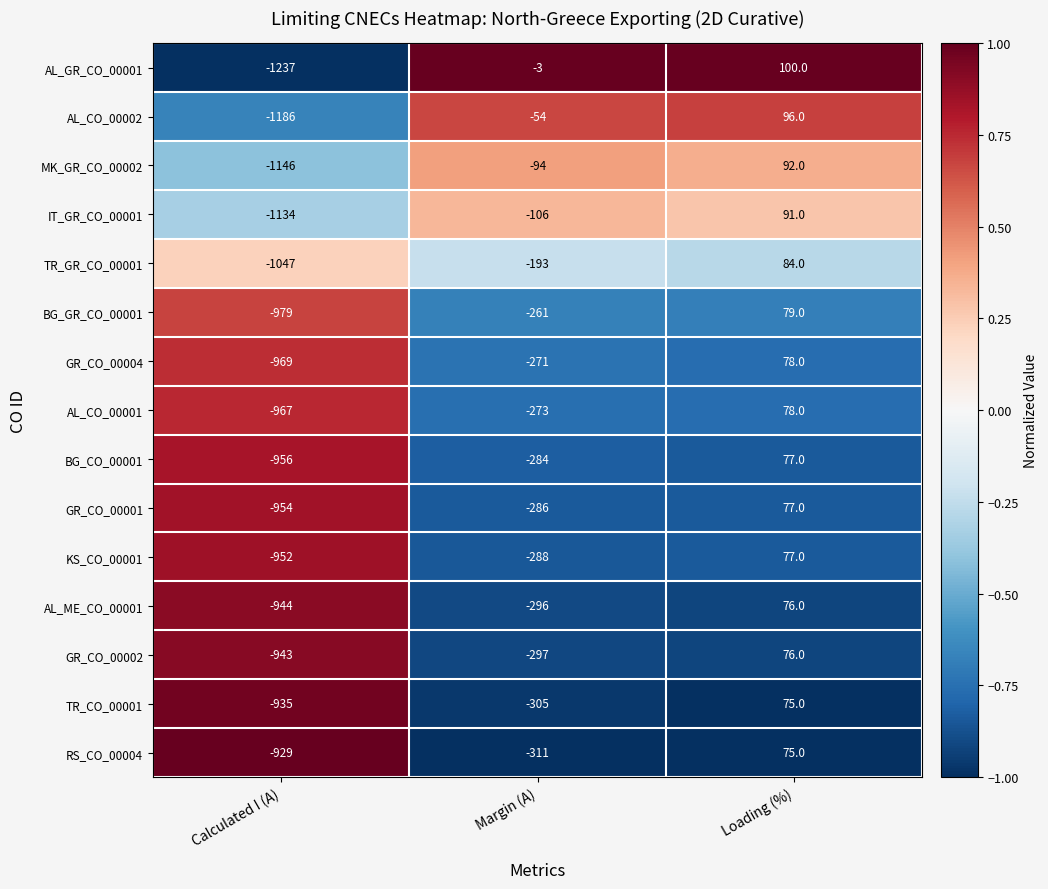

The value of RS_CO_00004 at Loading (%) is 47. True or false?

False